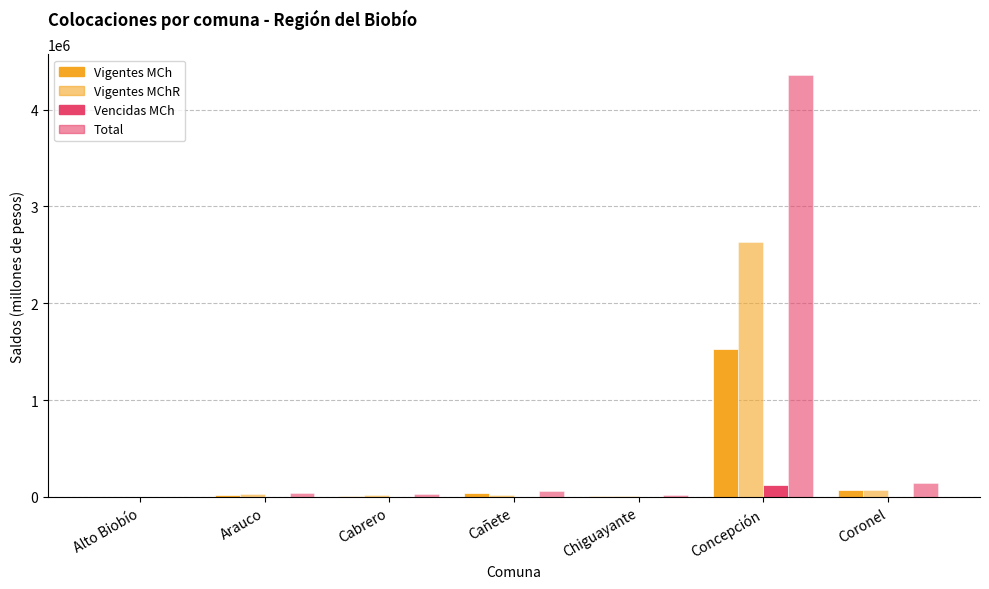

How many values in the Total series exceed 37992?

4